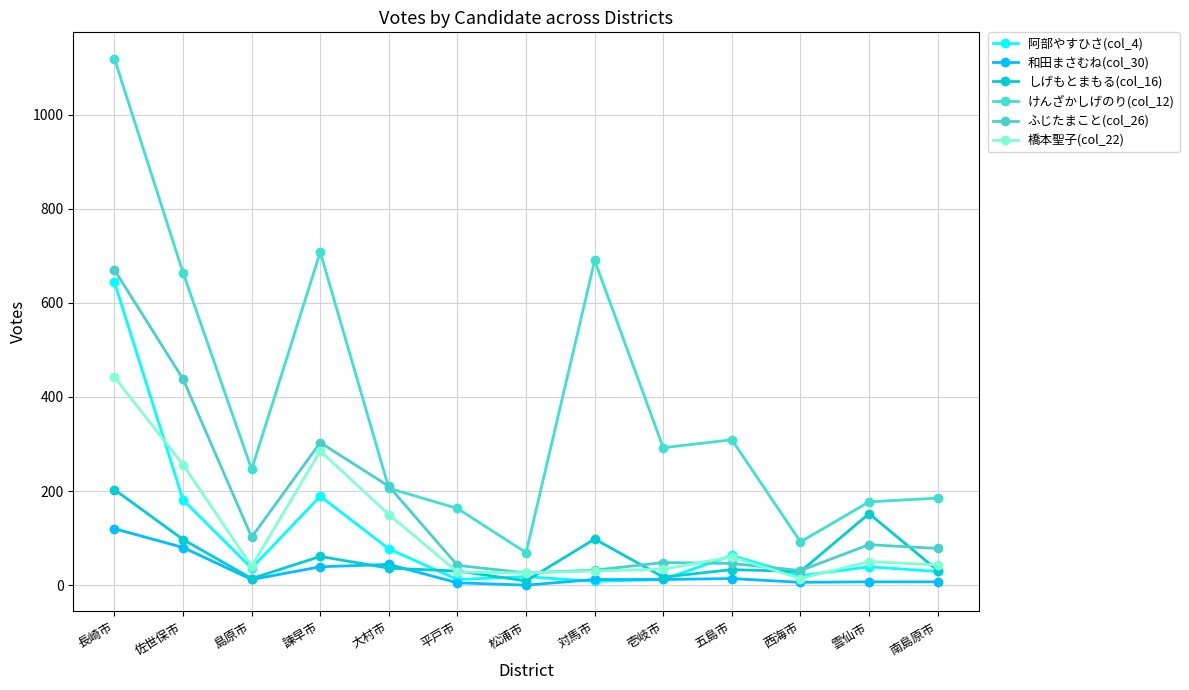

How many interior local peaks does the 橋本聖子(col_22) series have?

3